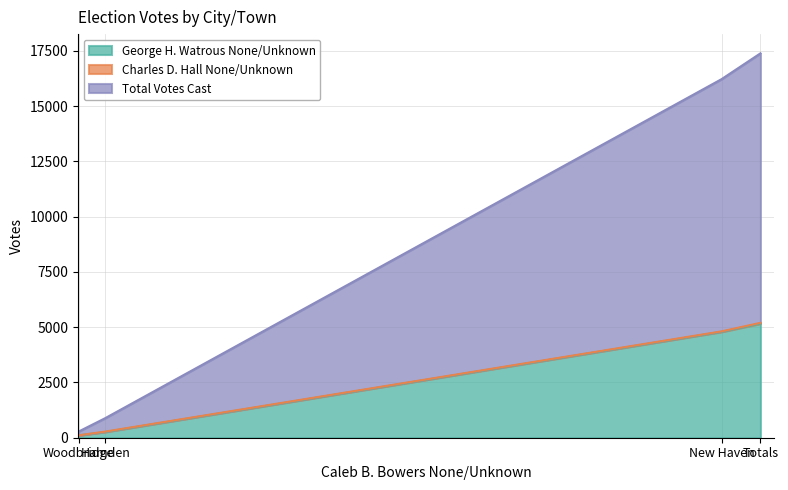

How many values in the Total Votes Cast series are below 11408?

2